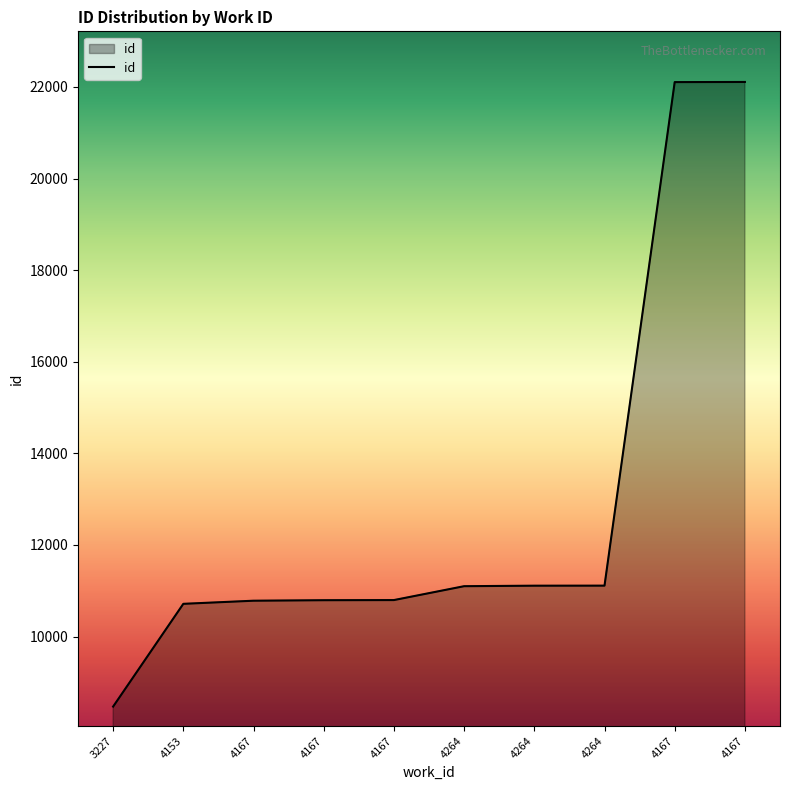

Reading left to right, list all the values displayed in this chart.

8472	10715	10783	10794	10797	11100	11111	11112	22105	22108